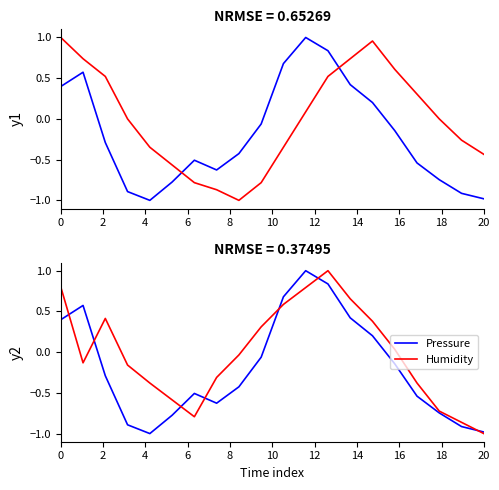

How many categories are shown in the chart?

20